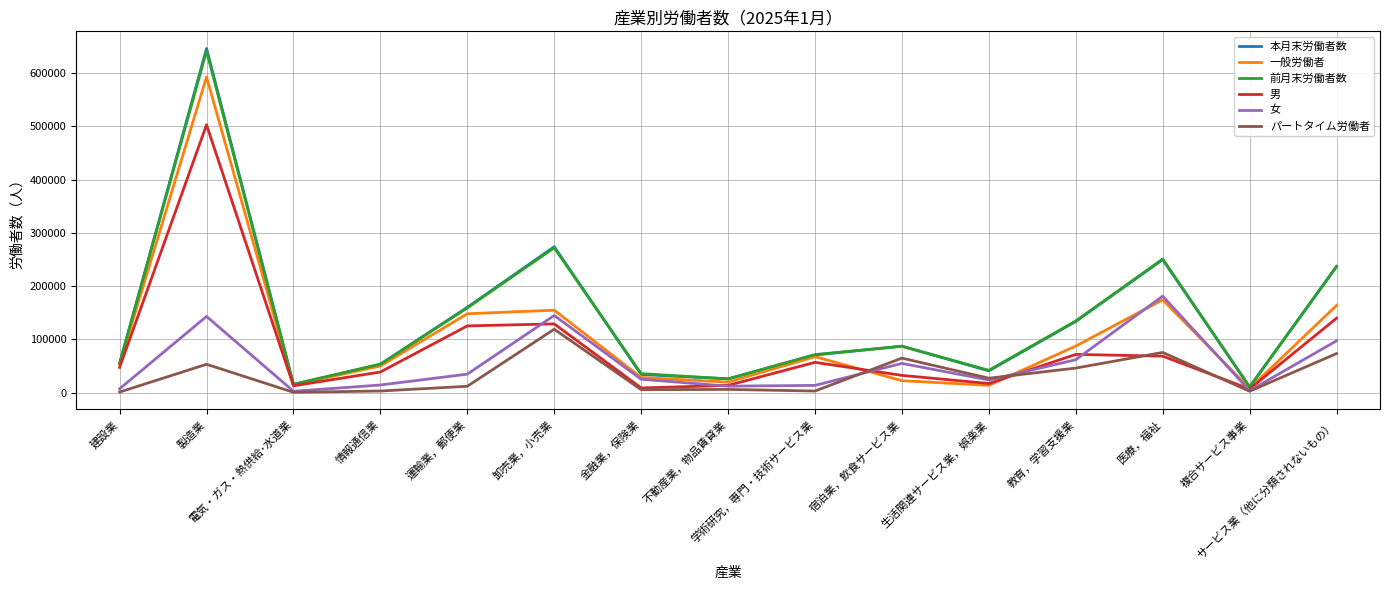

How many values in the 一般労働者 series are below 53568?

7